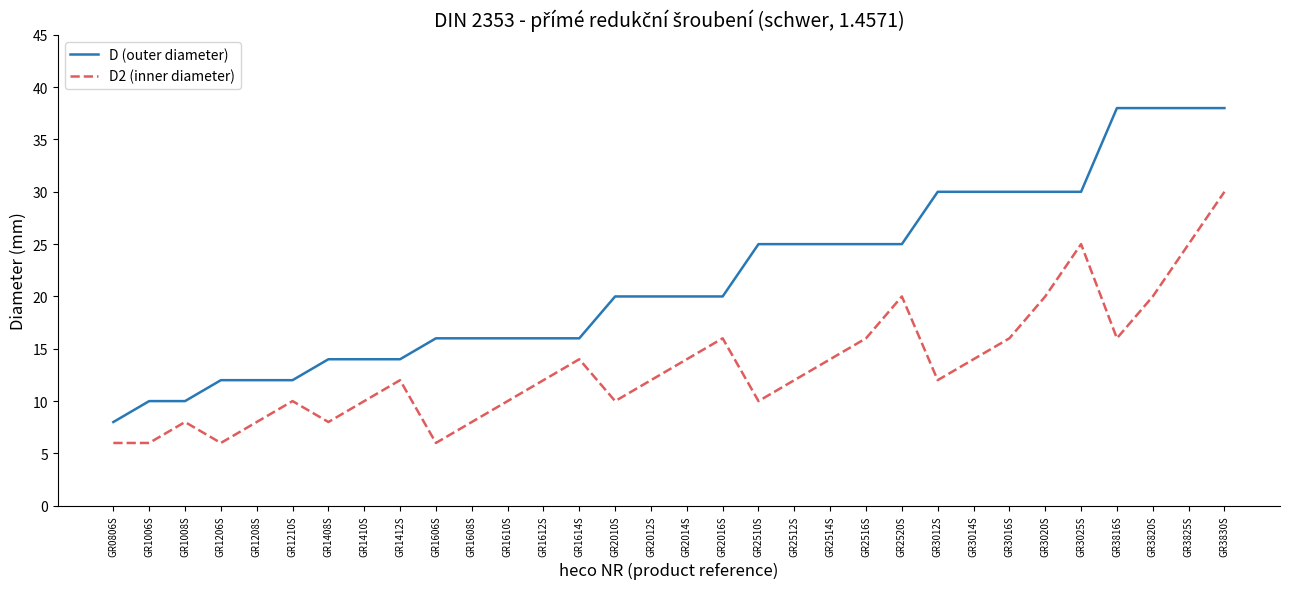

What position from the right is GR0806S?

32